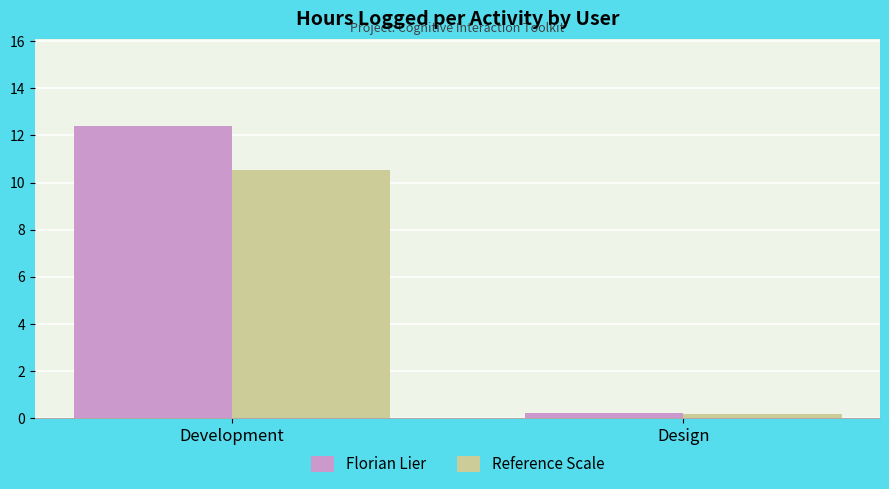

What is the sum of all Reference Scale values?

10.7